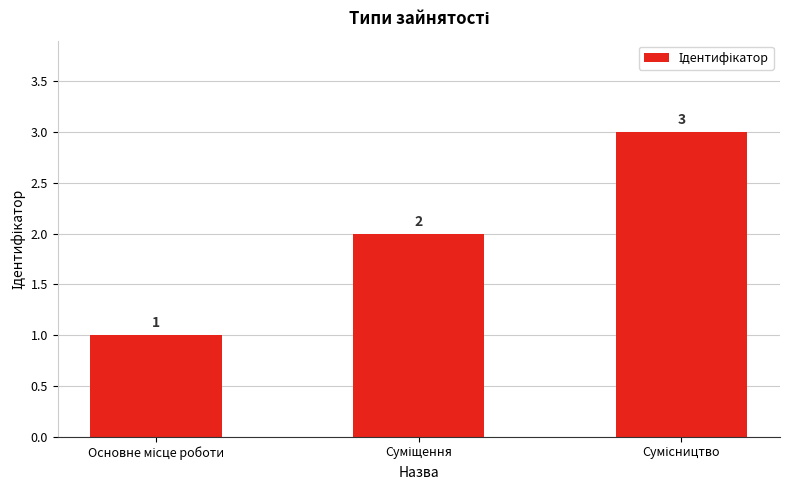

Count the values in the range 1 to 3.

3